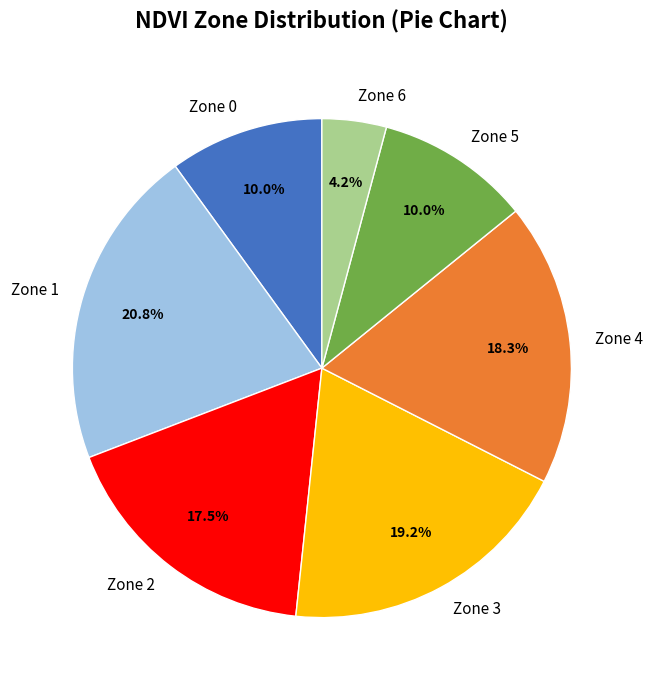

What percentage is NOT represented by Zone 0?

90.0%